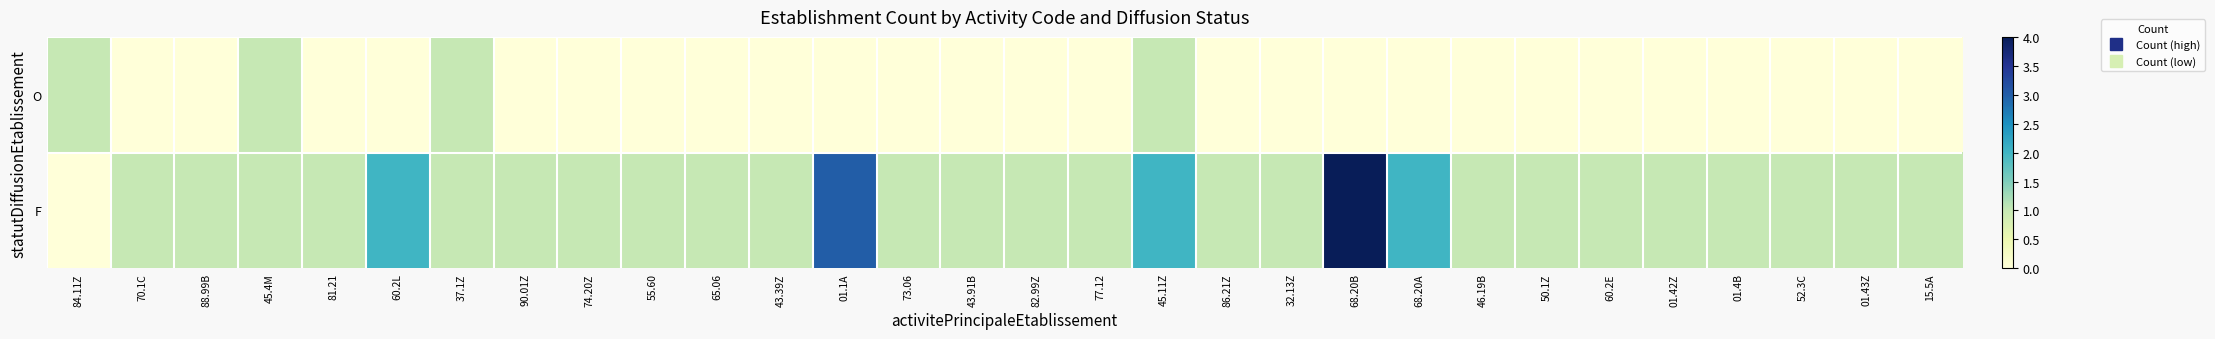

Rank the series by their maximum value, from highest to lowest.

F, O